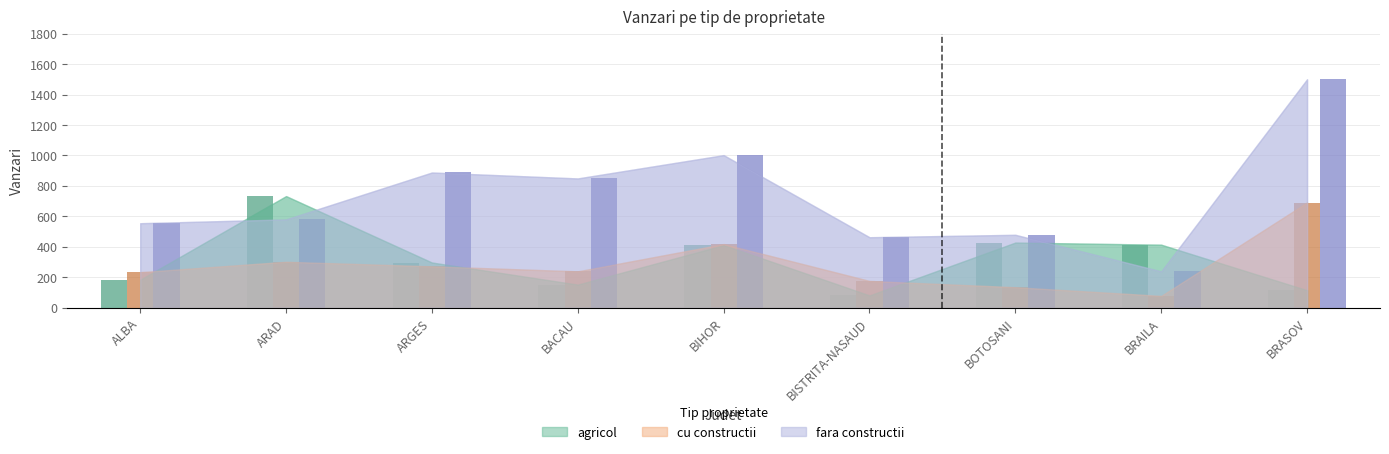

What is the label of the 8th bar from the left?

BRAILA